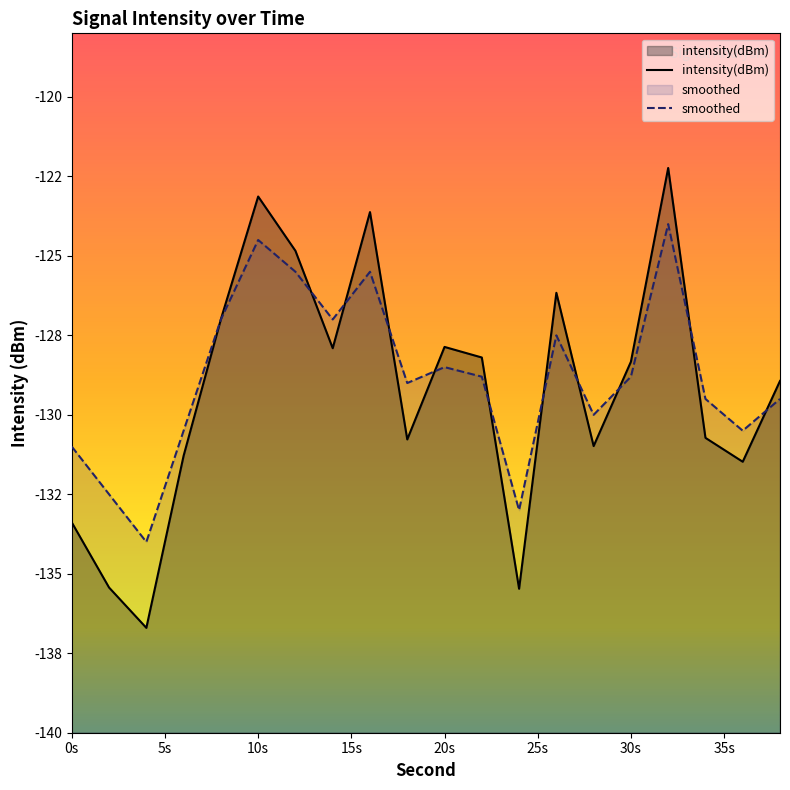

What are all the series names shown in the legend?

intensity(dBm), smoothed